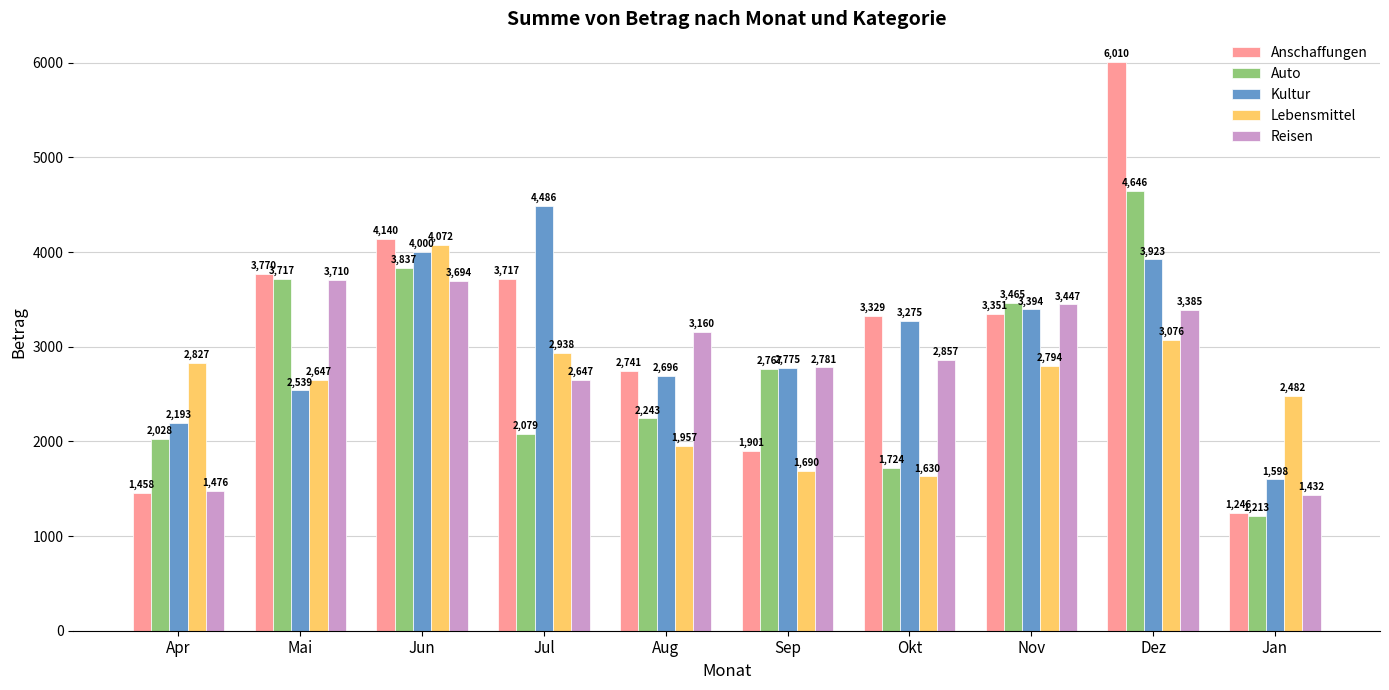

Which label corresponds to the largest value in the chart?

Dez